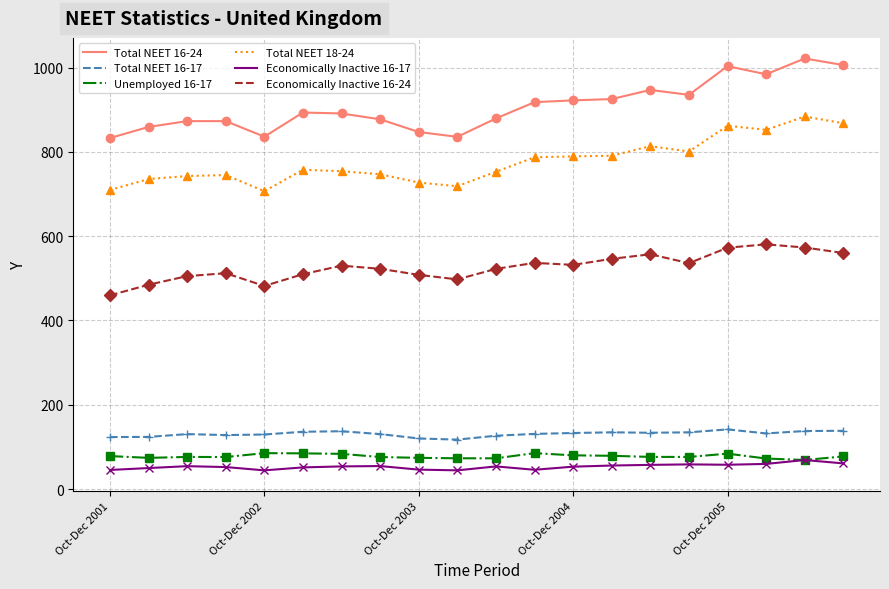

Which series has the widest spread of values?

Total NEET 16-24